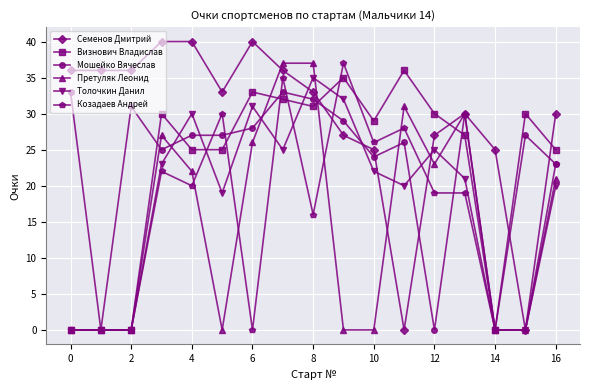

What is the maximum value for Претуляк Леонид?

37